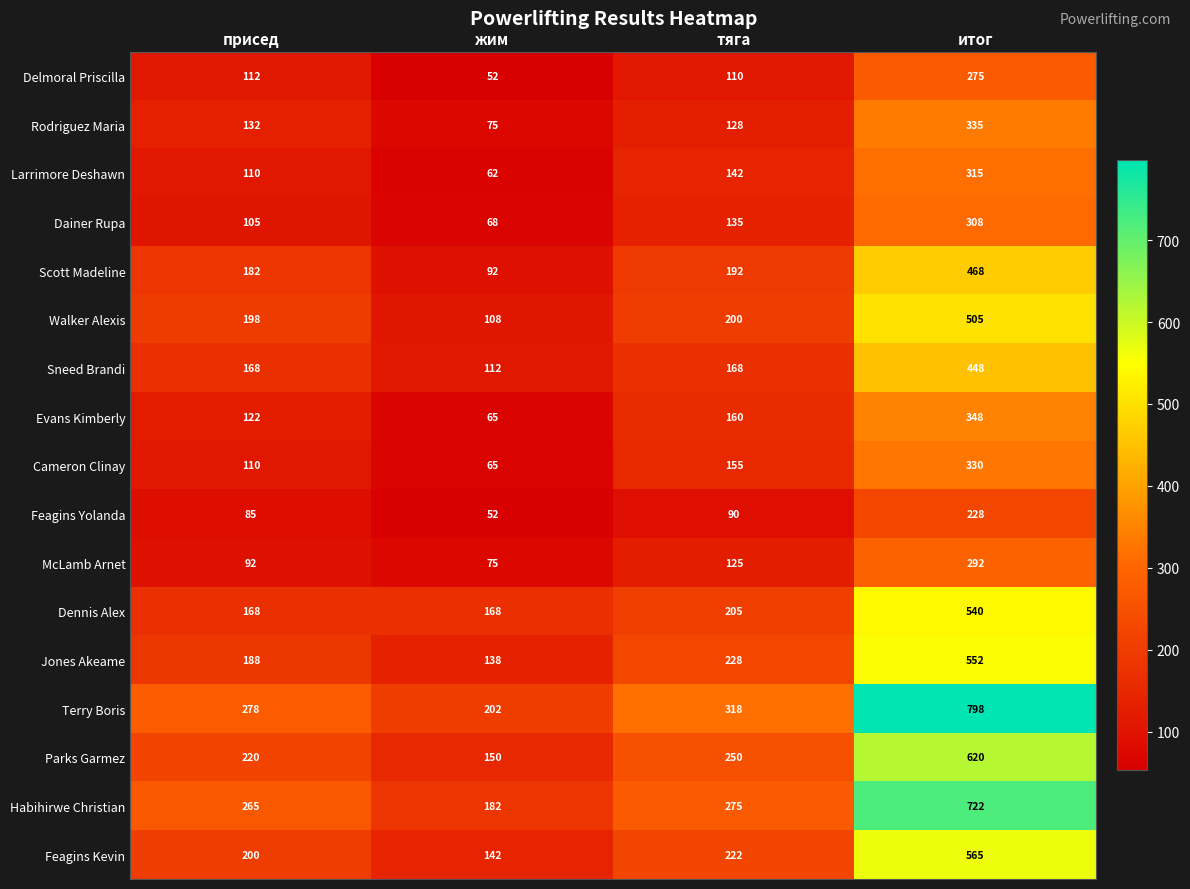

Which series has the largest range (max minus min)?

Terry Boris